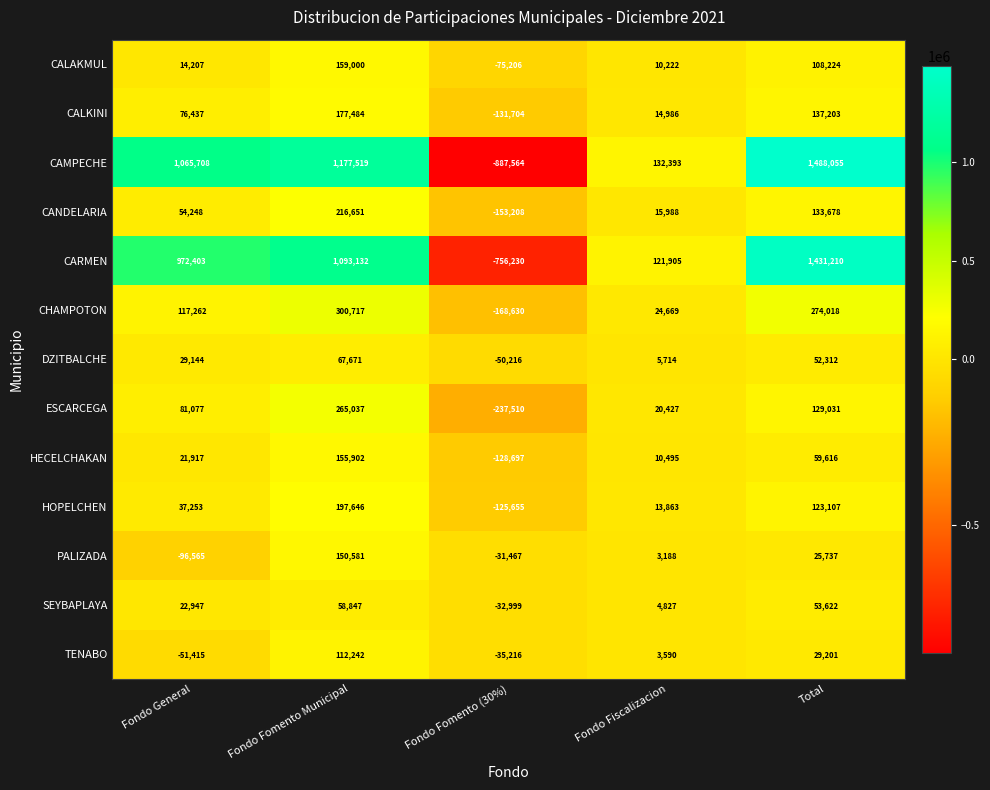

How many values in the CALKINI series are below 76437?

2